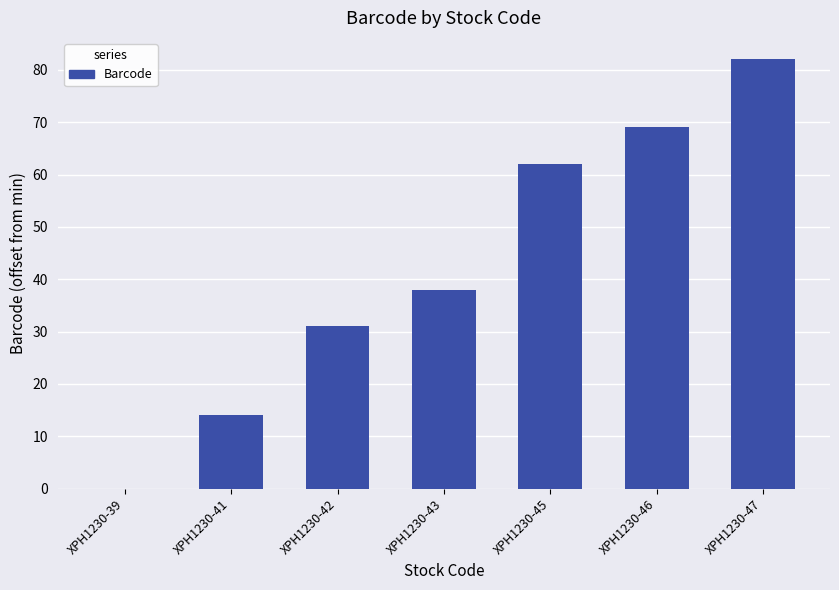

True or false: the data shows 3 at XPH1230-41.

False